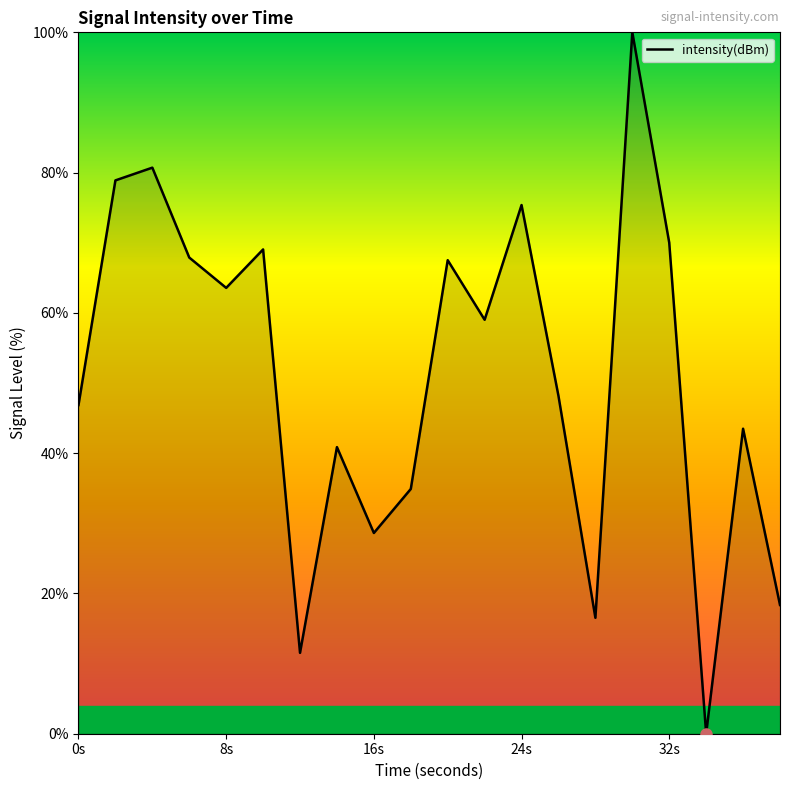

What is the difference between the maximum and minimum values?

100.0